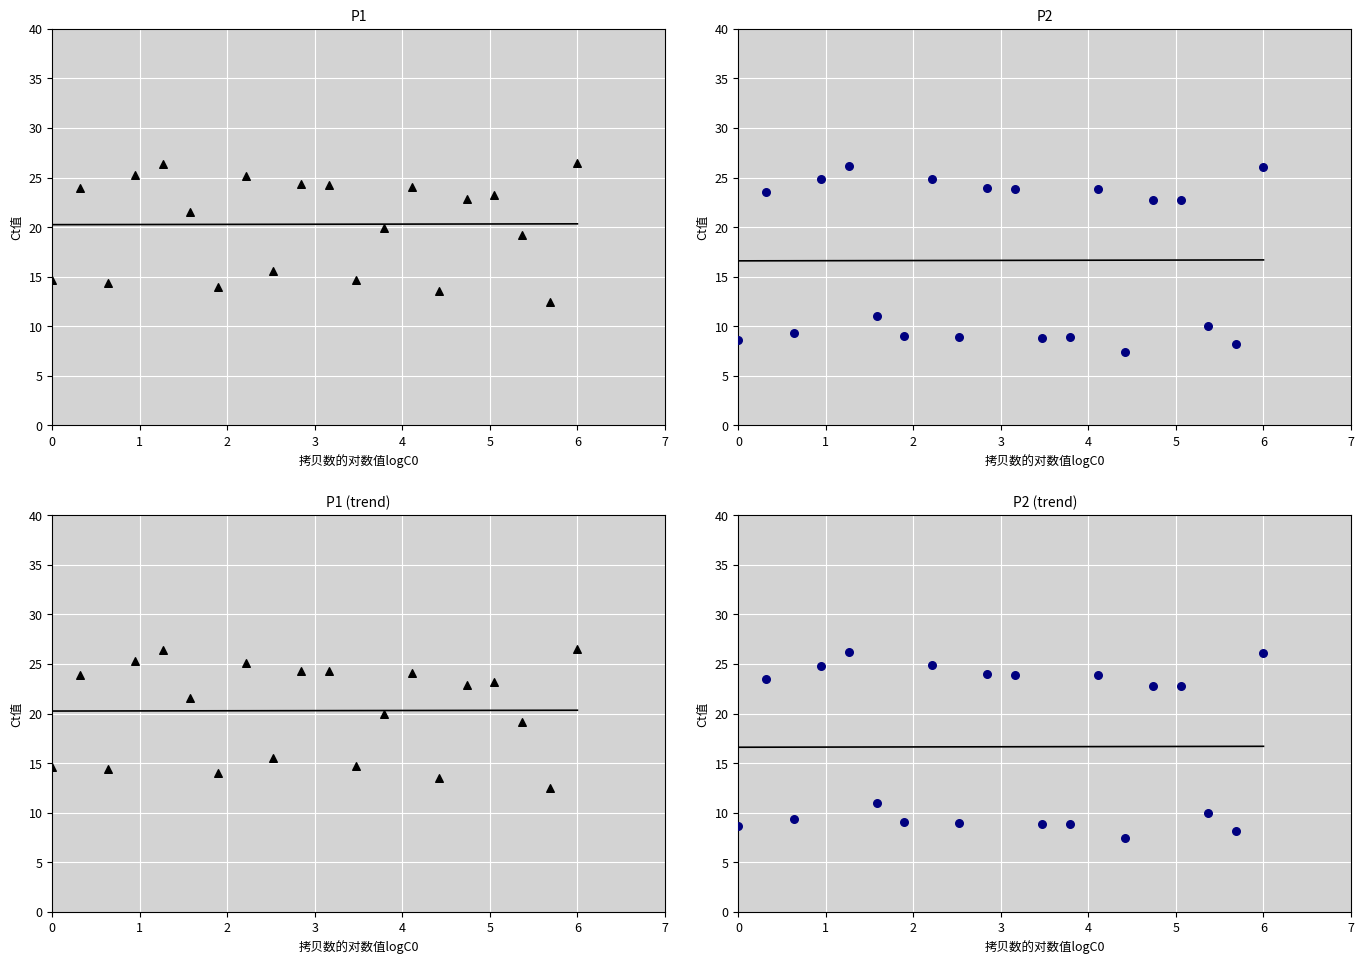

Is the value of P1 at 00:00 greater than the value of P2 at 00:07?

Yes